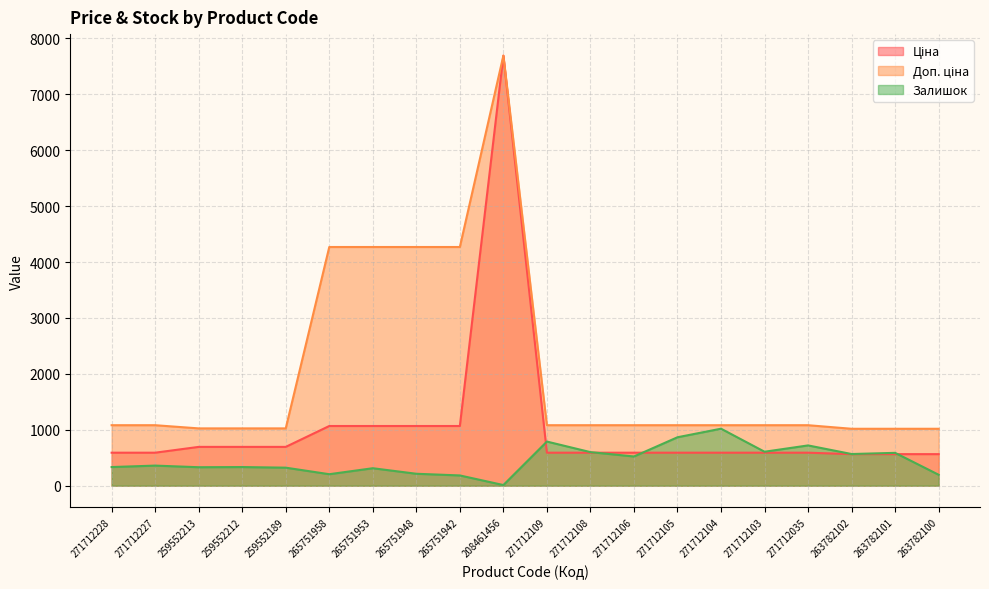

True or false: Залишок and Доп. ціна cross at least once.

False